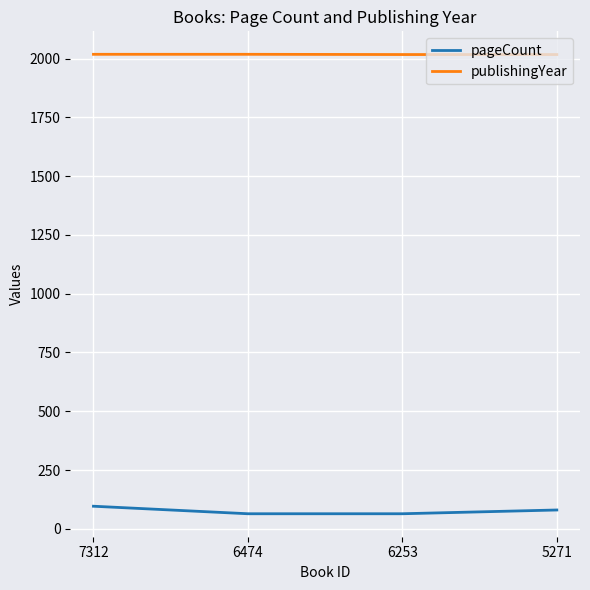

True or false: pageCount has a value of 28 at 7312.

False